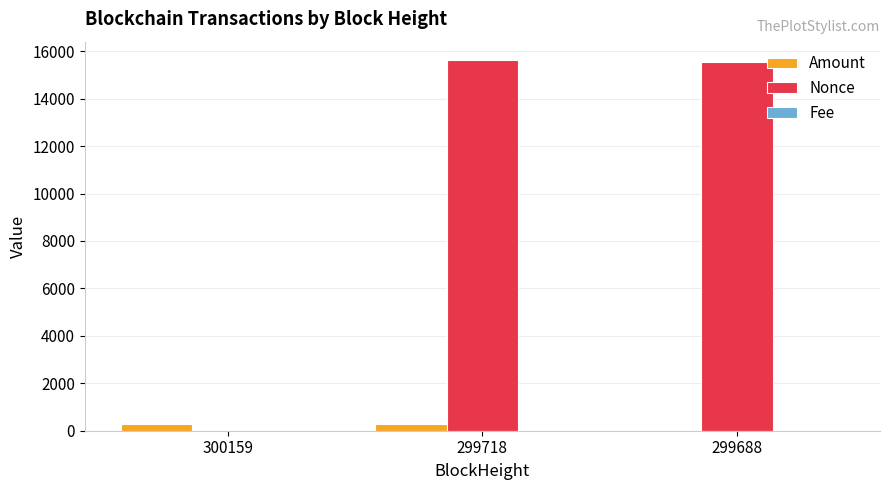

True or false: Nonce has a value of 15620.0 at 299718.

True